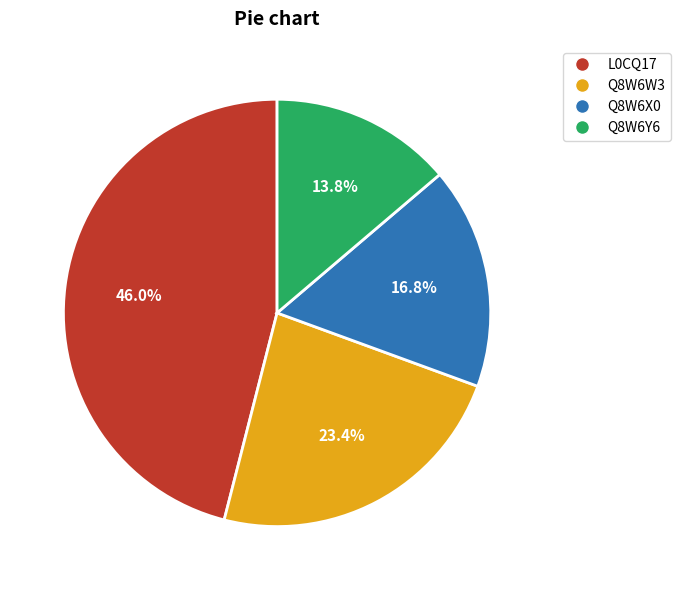

Rank the categories by value from highest to lowest.

L0CQ17, Q8W6W3, Q8W6X0, Q8W6Y6